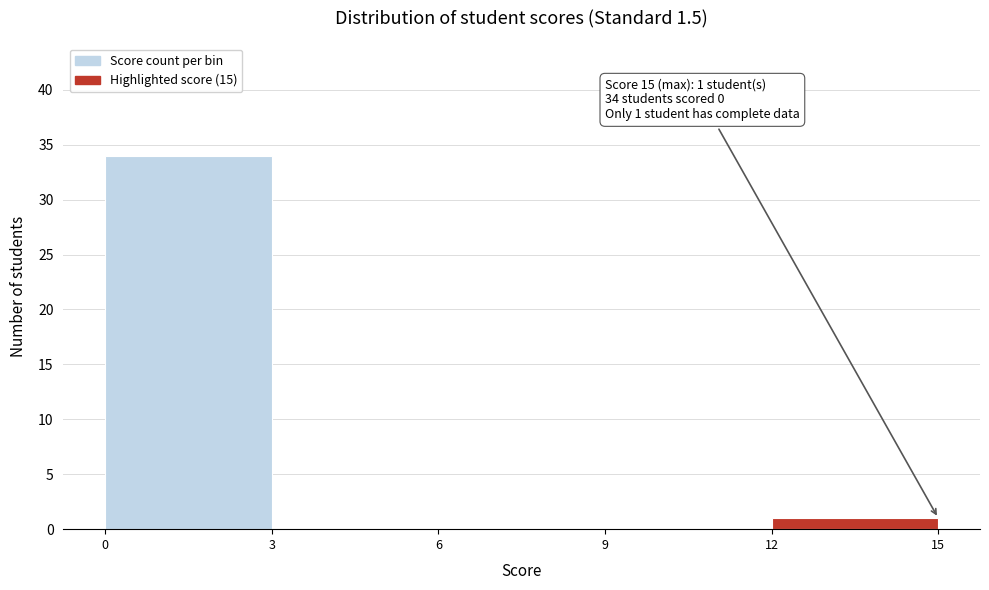

Over which range of the x-axis is the bar tallest?

0 to 3